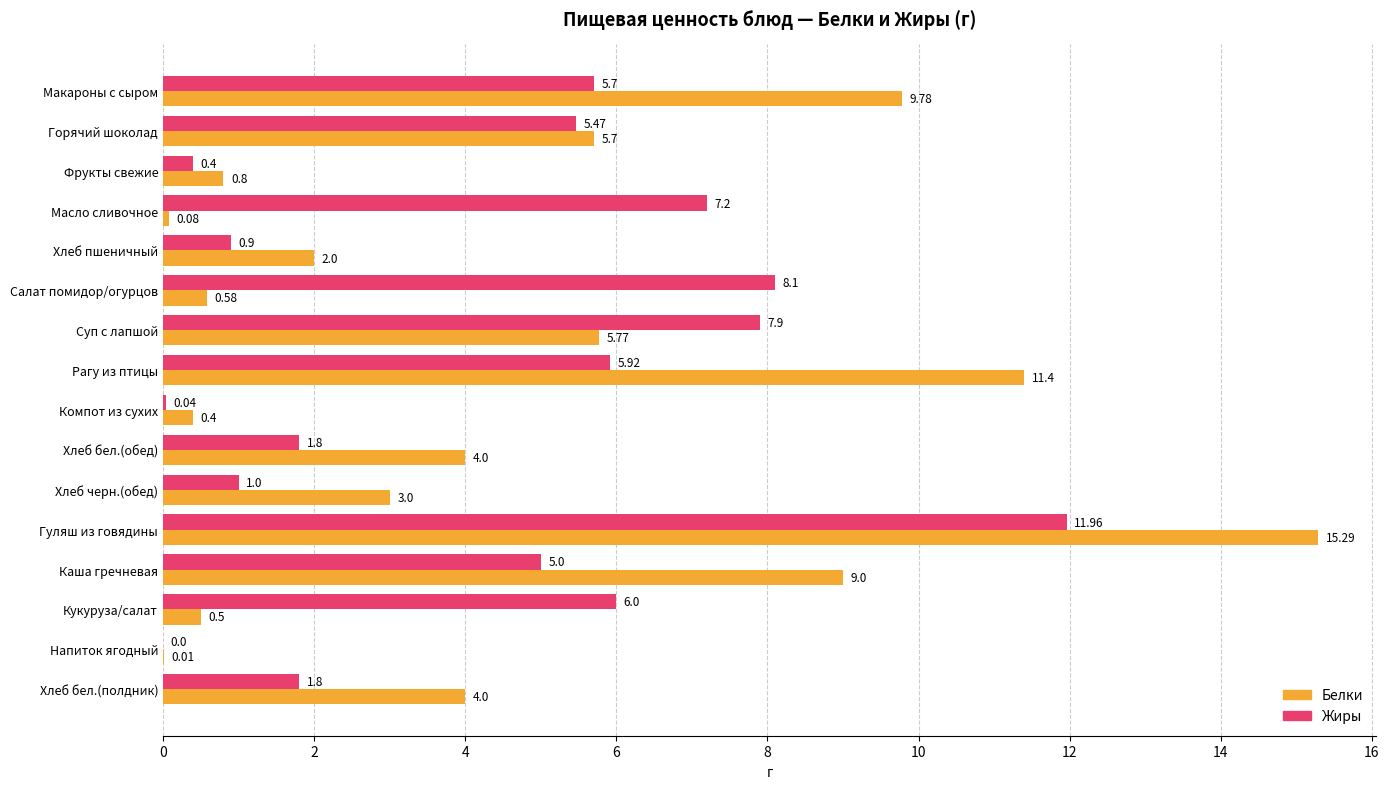

Between Кукуруза/салат and Хлеб бел.(полдник), which series saw the biggest shift?

Жиры